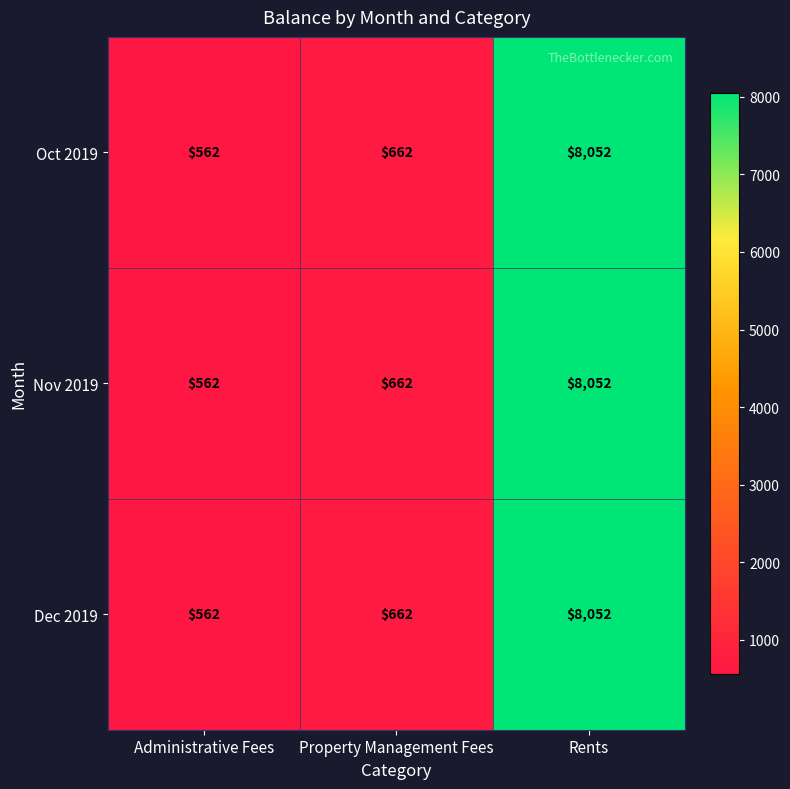

What is the sum of all Nov 2019 values?

9276